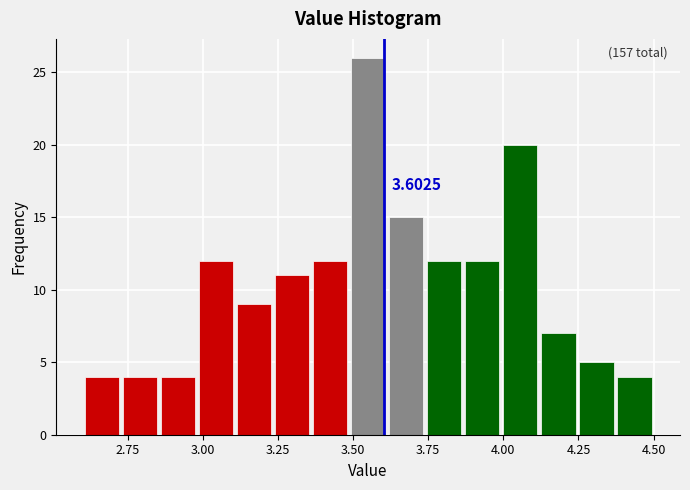

Read against the x-axis, roughly where is the centre of the tallest bar?

3.55